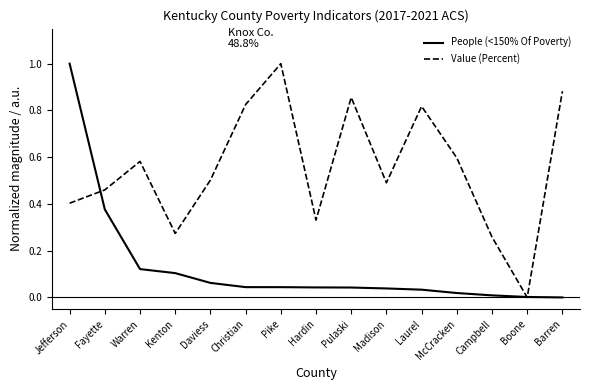

How many series are shown in this chart?

2